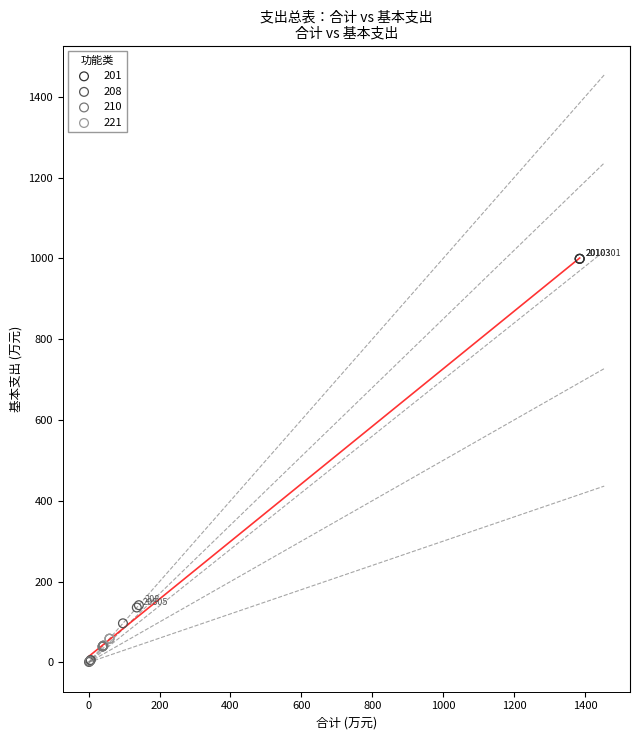

Which series reaches the maximum Y coordinate?

201